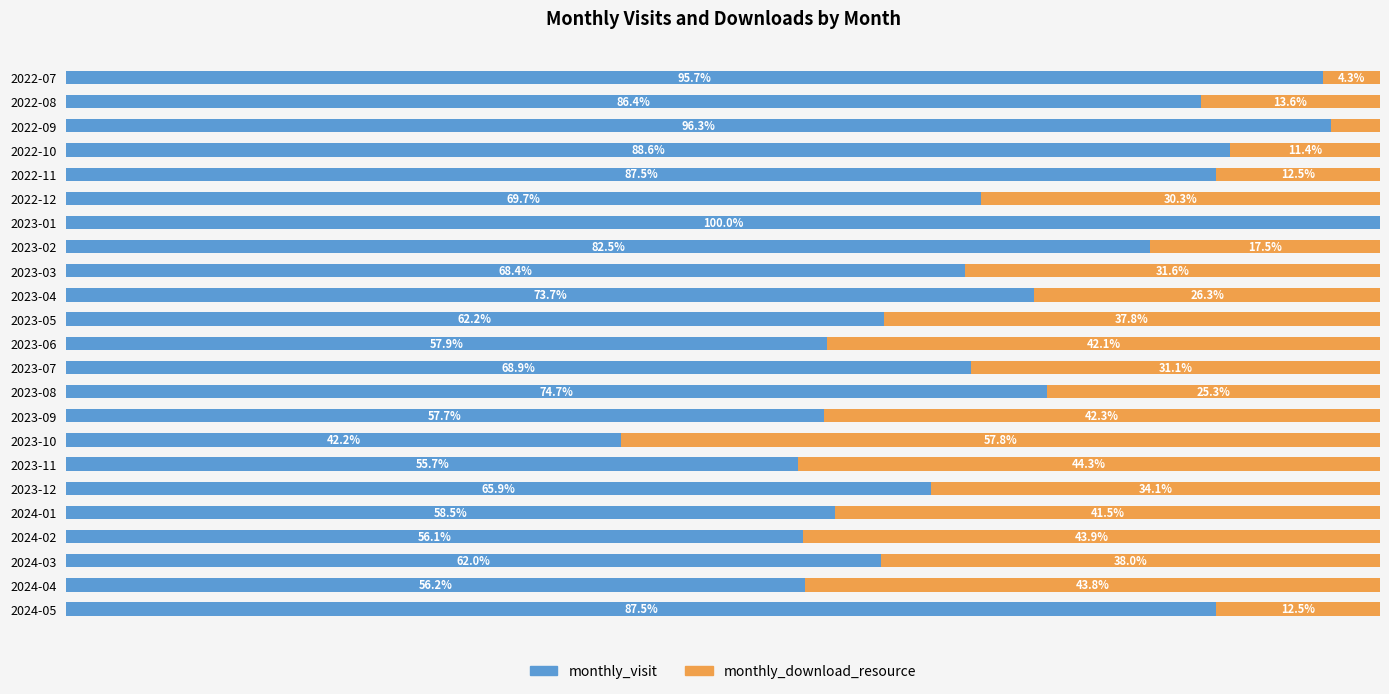

Where is monthly_visit nearest to the value 71?

2022-12